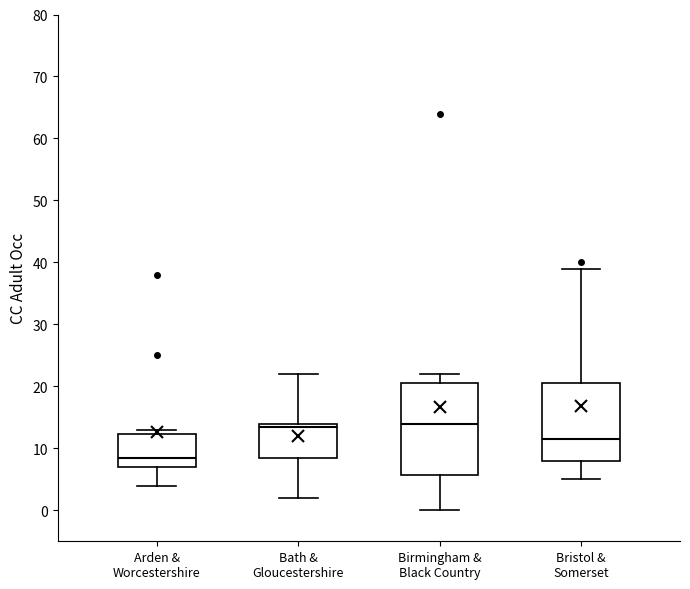

Comparing the boxes themselves (not the whiskers), which one is the tallest?

Birmingham & Black Country